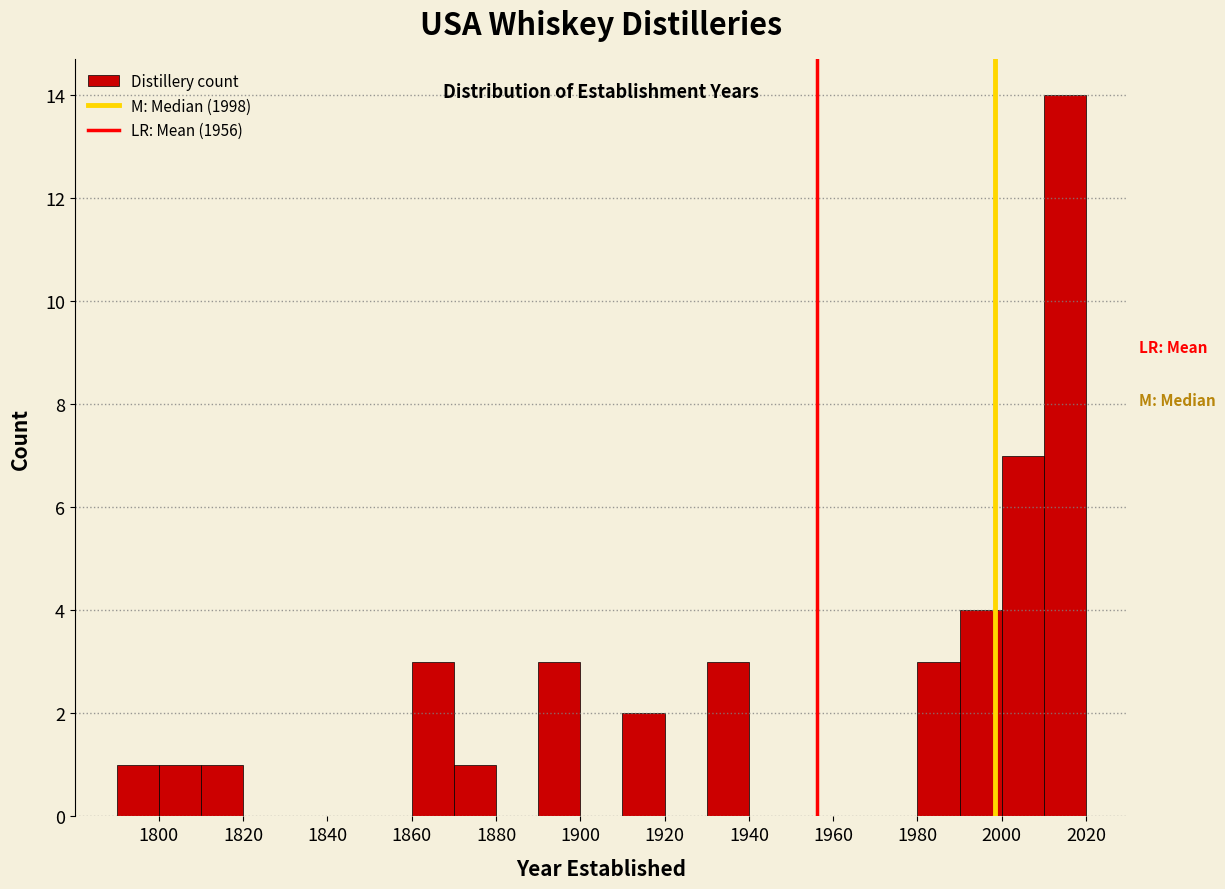

Reading left to right, transcribe this chart: for each bar, give the range it covers on the x-axis and its height. The values are not printed on the chart, so give them approximately, as read against the axis.

1780 to 1790: 0
1790 to 1800: 1
1800 to 1810: 1
1810 to 1820: 1
1820 to 1830: 0
1830 to 1840: 0
1840 to 1850: 0
1850 to 1860: 0
1860 to 1870: 3
1870 to 1880: 1
1880 to 1890: 0
1890 to 1900: 3
1900 to 1910: 0
1910 to 1920: 2
1920 to 1930: 0
1930 to 1940: 3
1940 to 1950: 0
1950 to 1960: 0
1960 to 1970: 0
1970 to 1980: 0
1980 to 1990: 3
1990 to 2000: 4
2000 to 2010: 7
2010 to 2020: 14